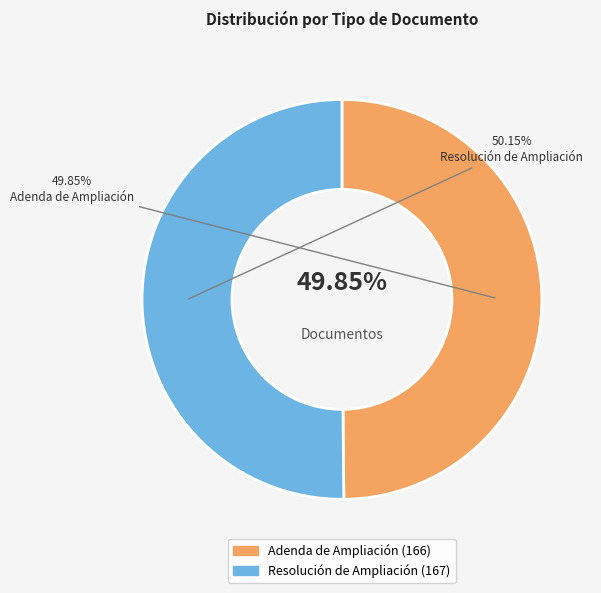

Rank the categories by value from highest to lowest.

Resolución de Ampliación, Adenda de Ampliación